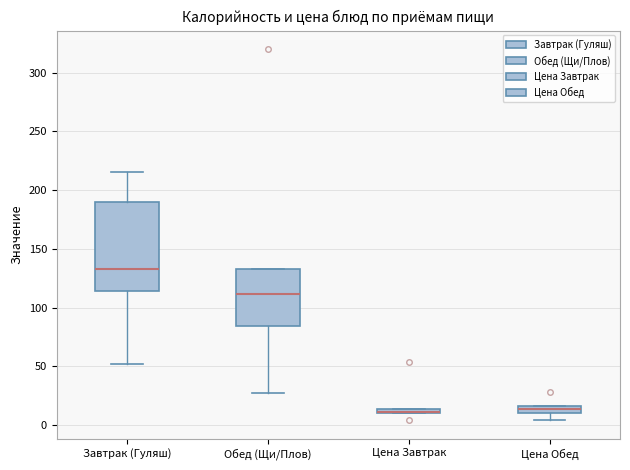

Comparing the boxes themselves (not the whiskers), which one is the tallest?

Завтрак (Гуляш)